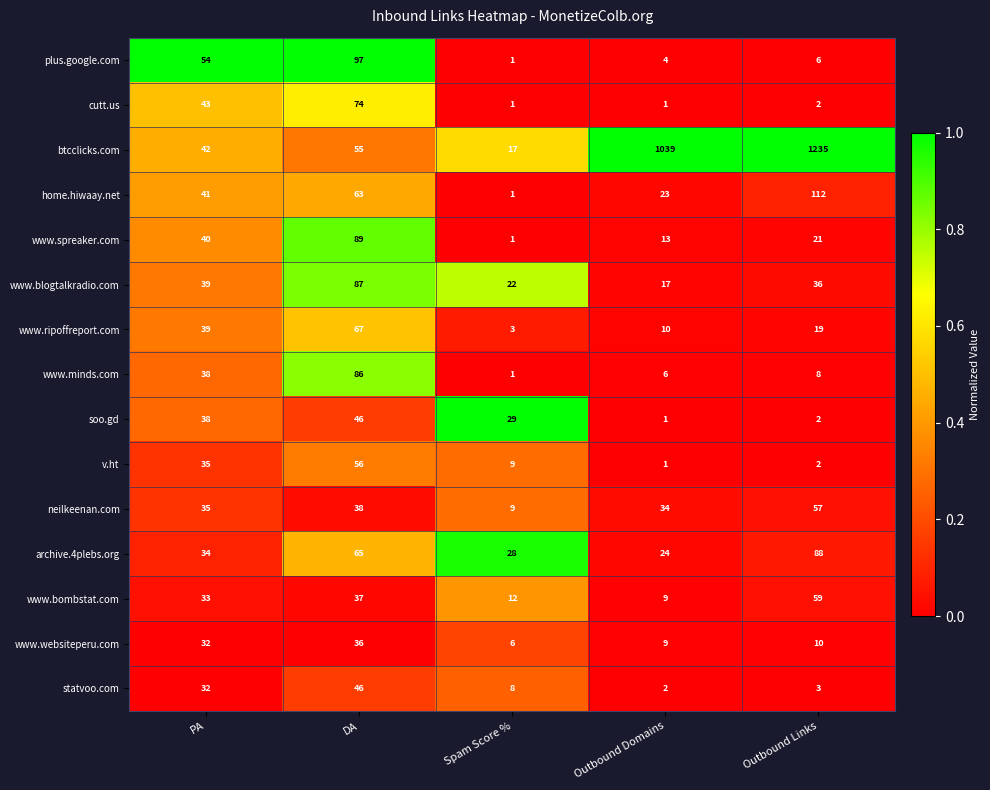

At which category is the sum across all series the highest?

Outbound Links